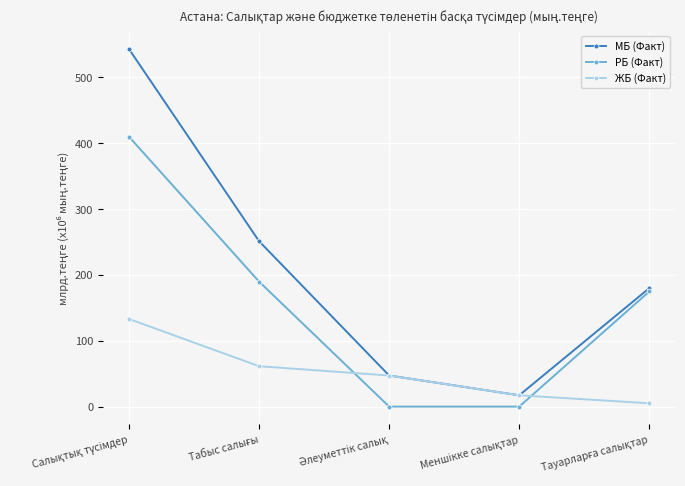

How many values in the МБ (Факт) series are below 179?

2